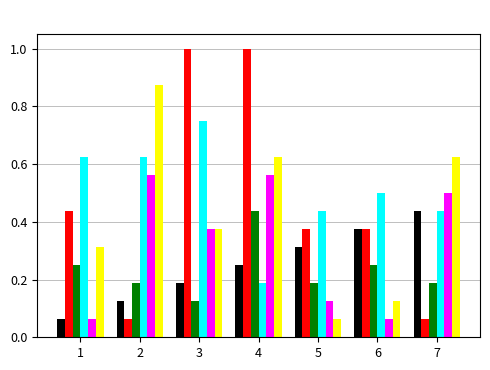

What is the total value across all series at 2?

2.4